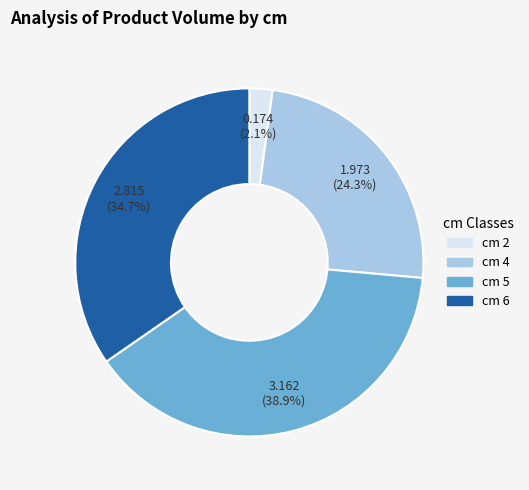

Is there any slice that represents more than half of the pie?

No